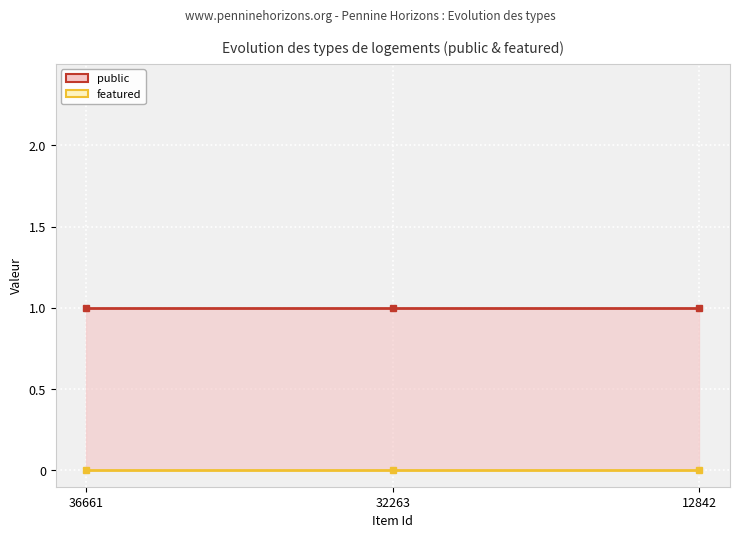

Rank the categories by featured value from highest to lowest.

36661, 32263, 12842